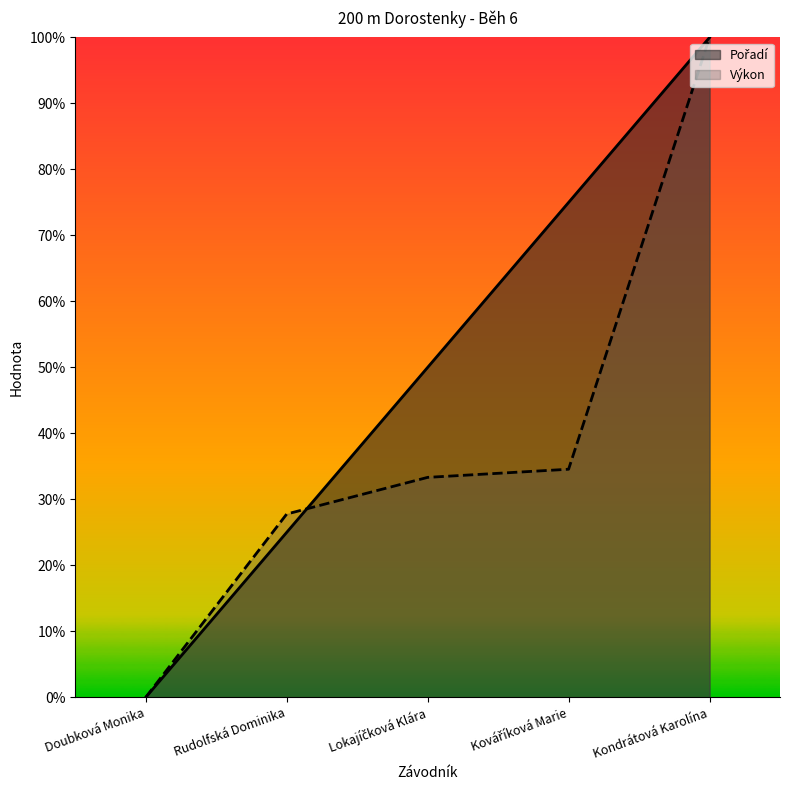

After their last crossing, which series has the higher values: Výkon or Pořadí?

Pořadí